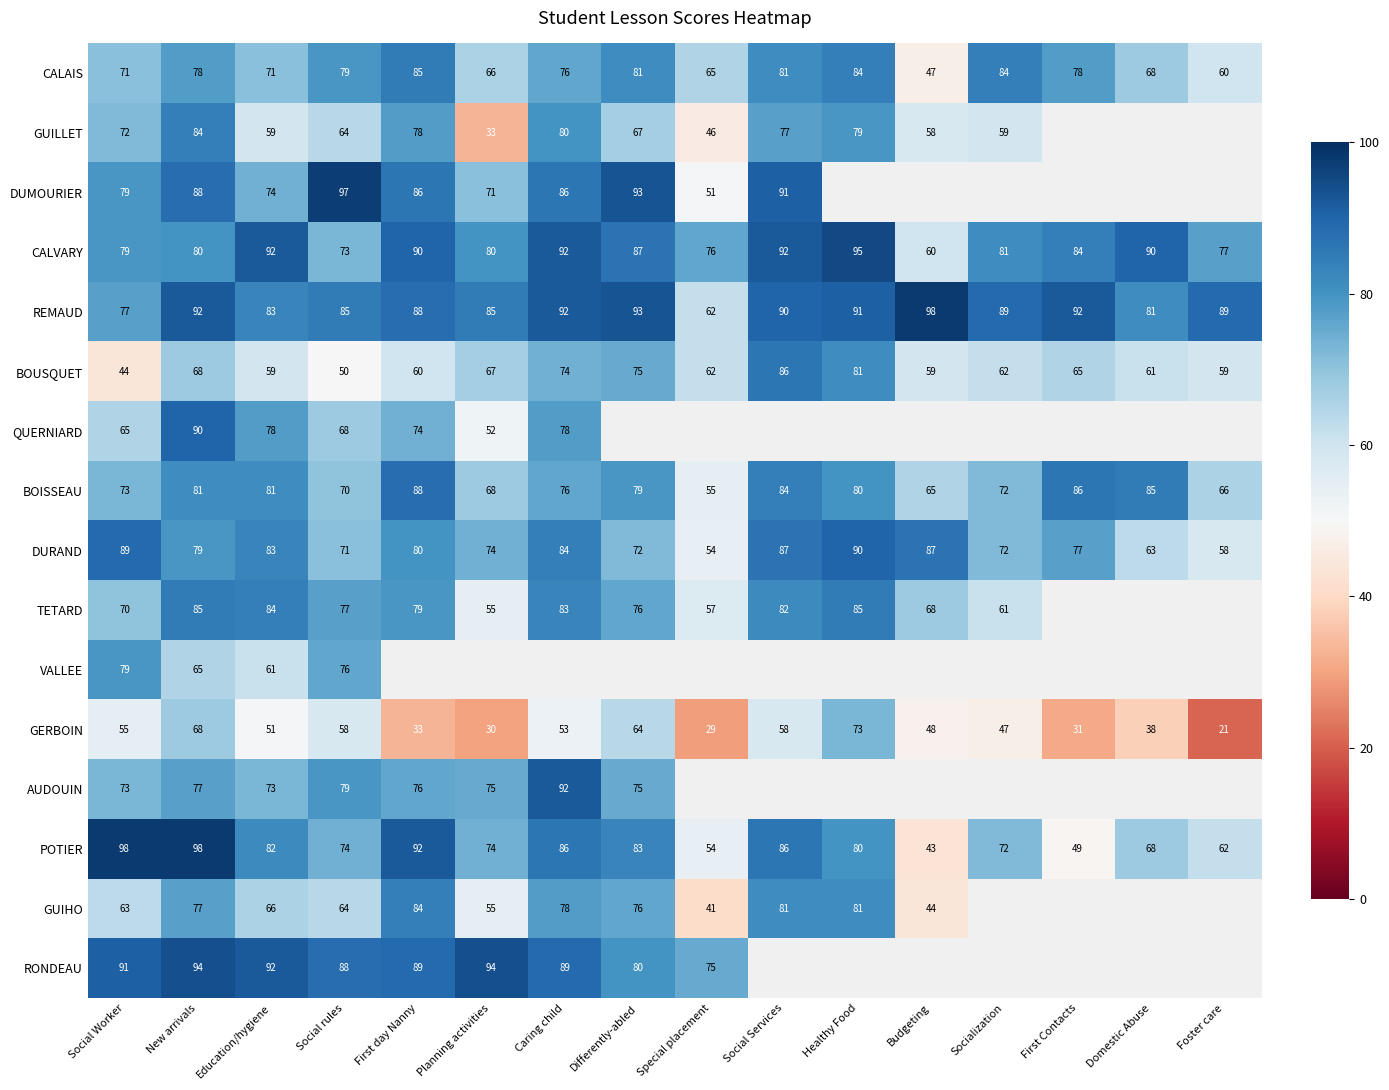

At which label does GERBOIN reach its peak?

Healthy Food